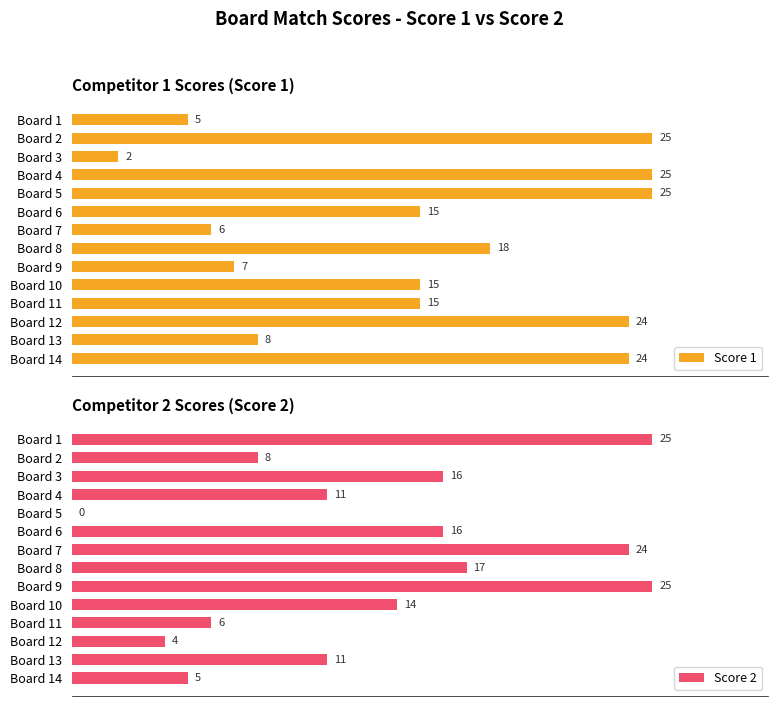

At which label does Score 1 reach its minimum?

Board 3